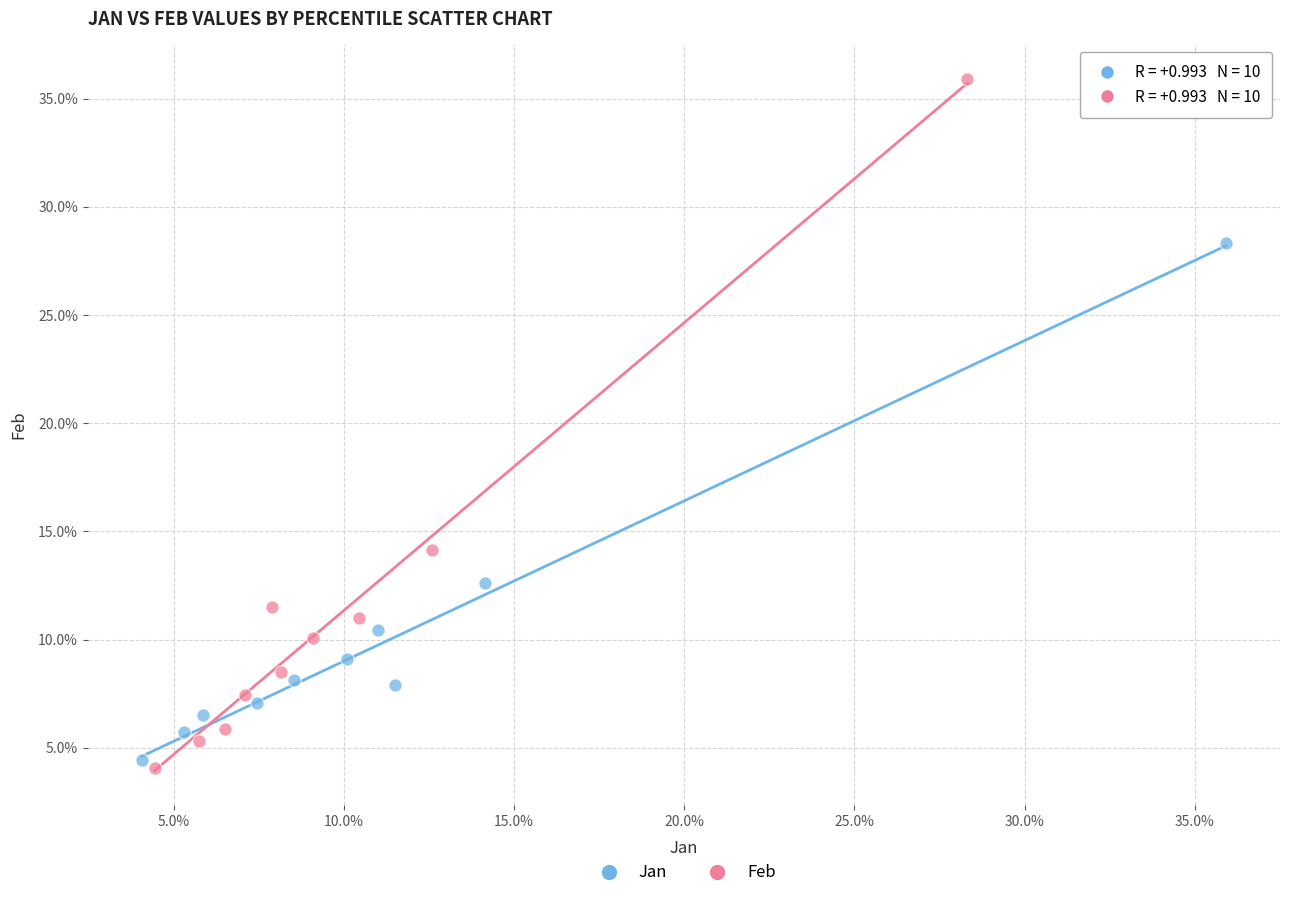

What are all the series names shown in the legend?

Jan, Feb